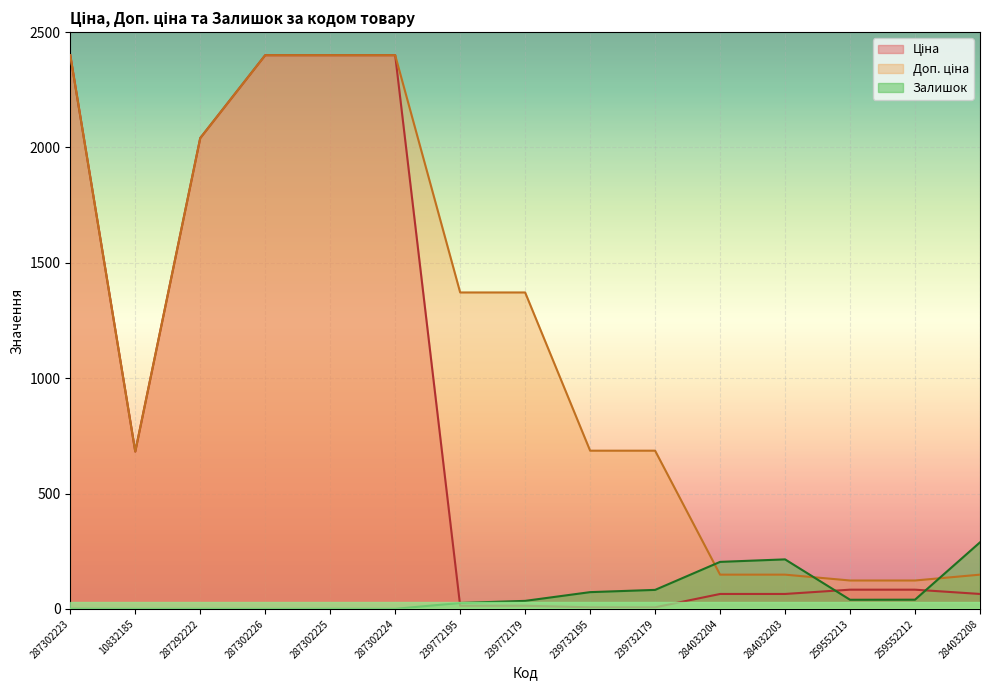

What is the value of the Ціна point at the 10th from the left?

6.9